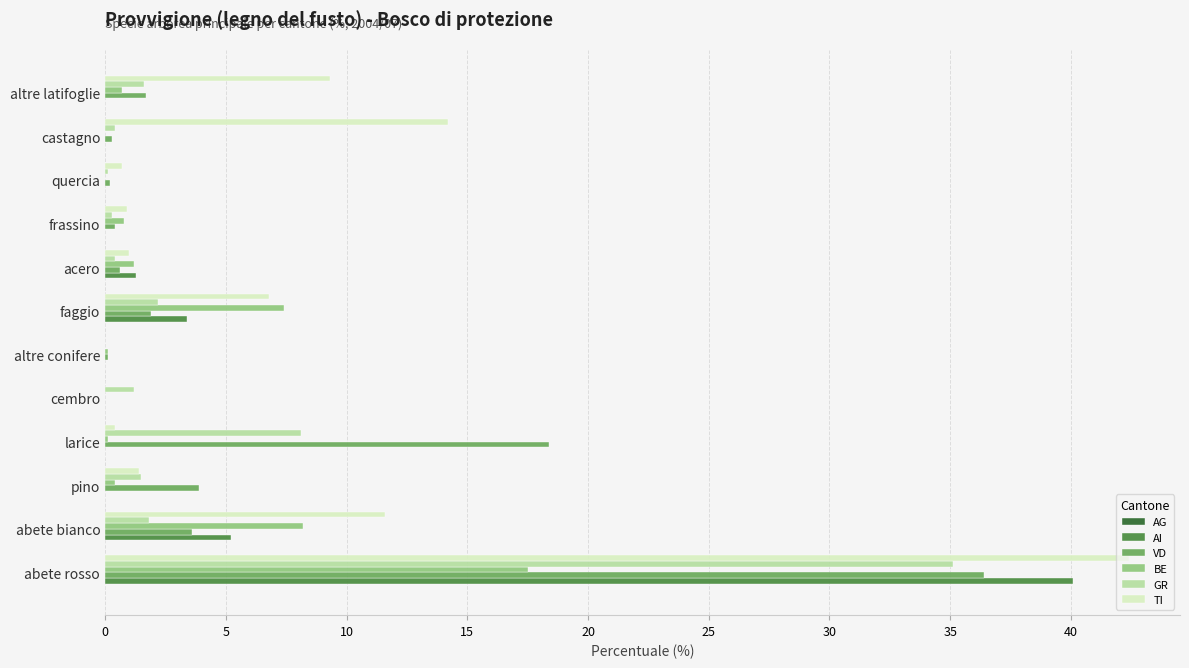

Which label corresponds to the largest value in the chart?

abete rosso